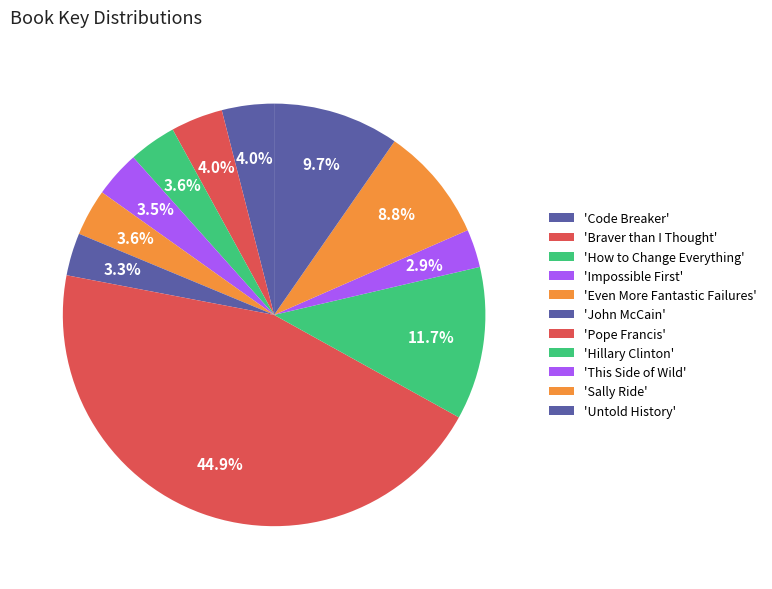

Is there any slice that represents more than half of the pie?

No